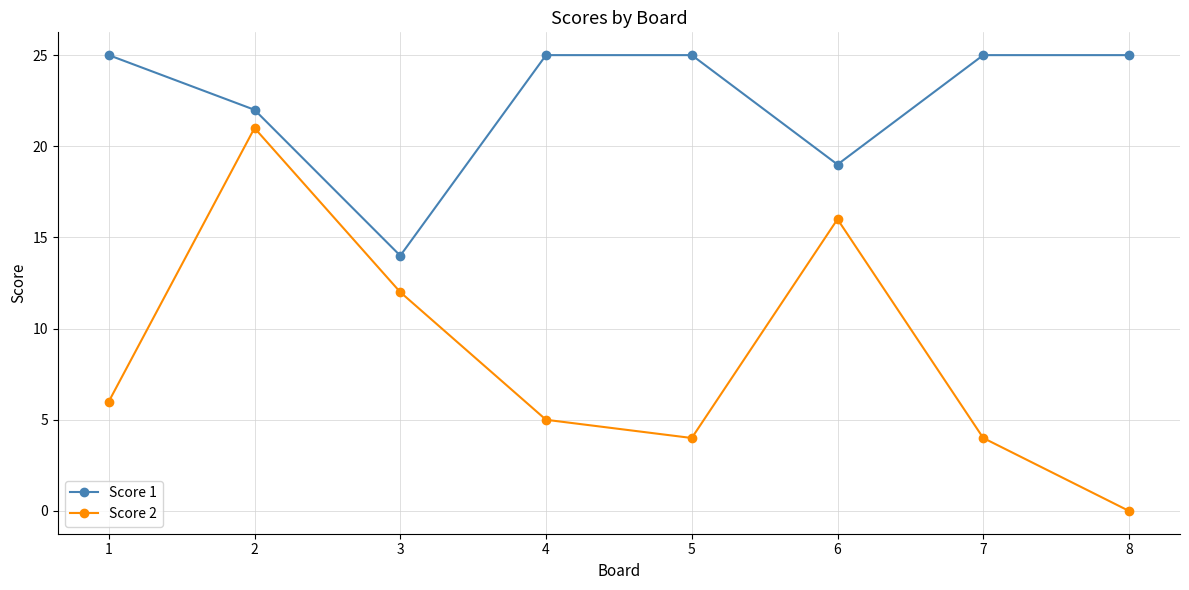

Reading right to left, list all the values displayed in this chart.

Score 1: 25	25	19	25	25	14	22	25
Score 2: 0	4	16	4	5	12	21	6